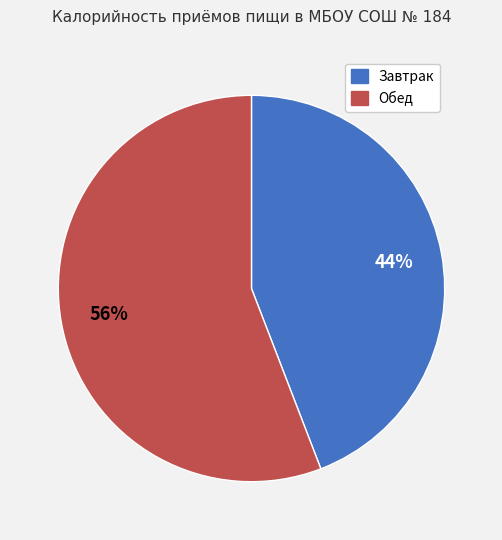

Count the number of slices in the pie.

2